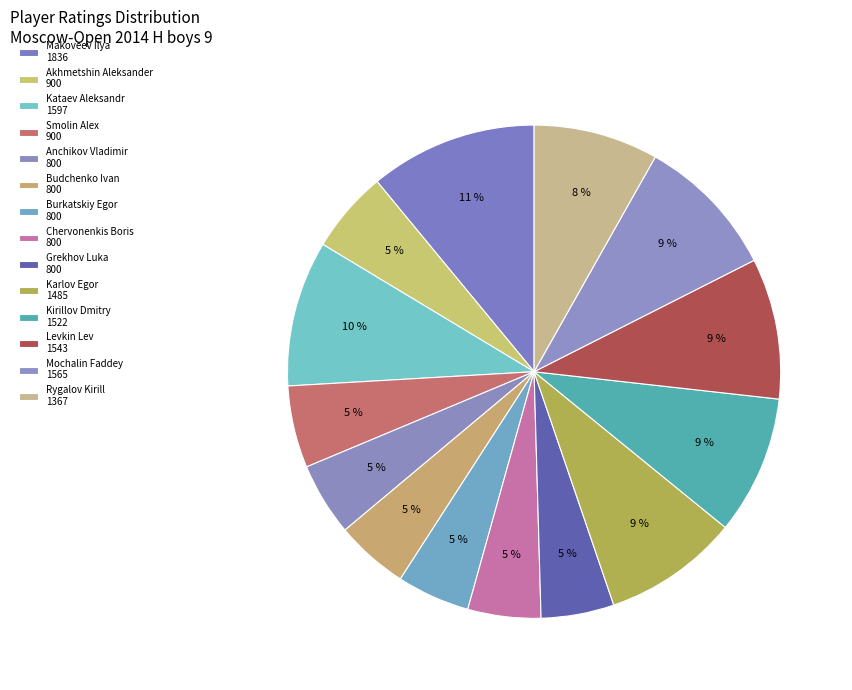

What is the ratio of the value at Kirillov Dmitry to the value at Karlov Egor?

1.0